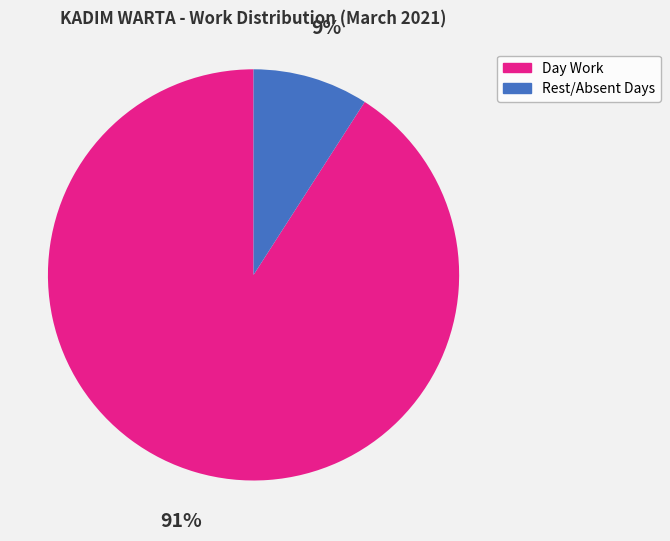

Is the sum of Day Work and Rest/Absent Days greater than half?

Yes